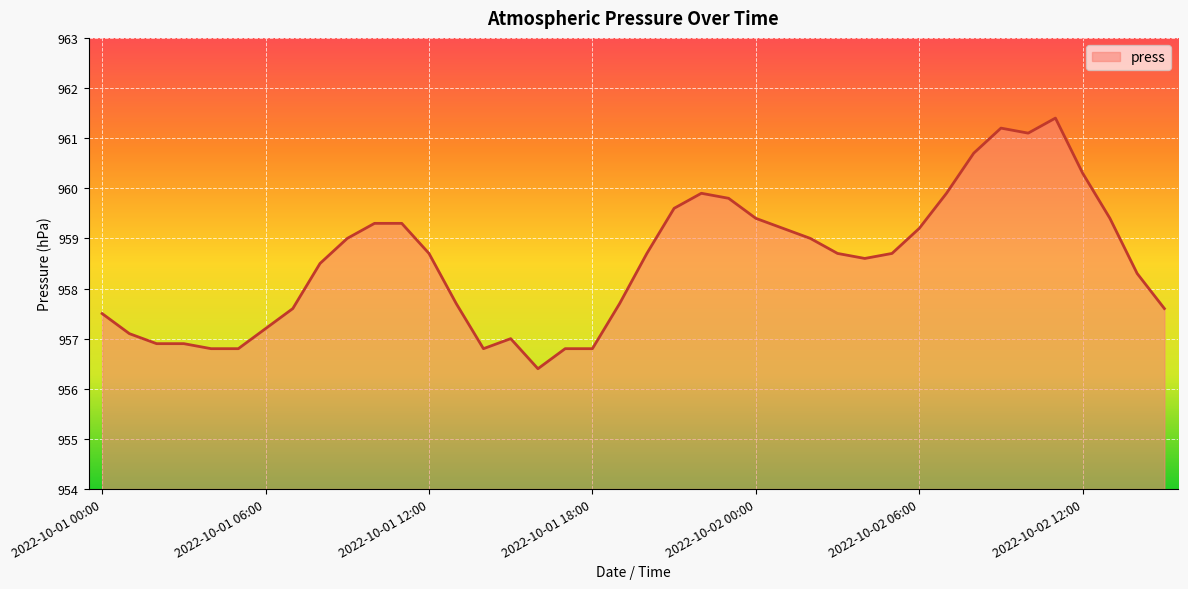

How many categories are shown in the chart?

40